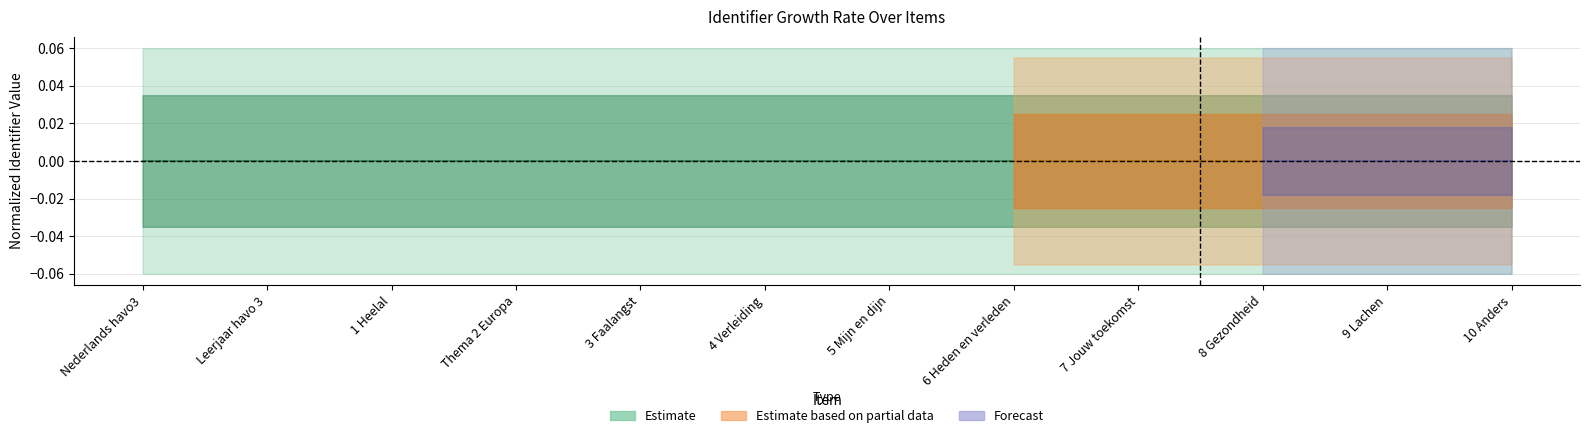

Reading left to right, transcribe all the data shown in this chart.

Nederlands havo3=-0.0	Leerjaar havo 3=-0.0	1 Heelal=-0.0	Thema 2 Europa=-0.0	3 Faalangst=-0.0	4 Verleiding=-0.0	5 Mijn en dijn=0.0	6 Heden en verleden=0.0	7 Jouw toekomst=0.0	8 Gezondheid=0.0	9 Lachen=0.0	10 Anders=0.0